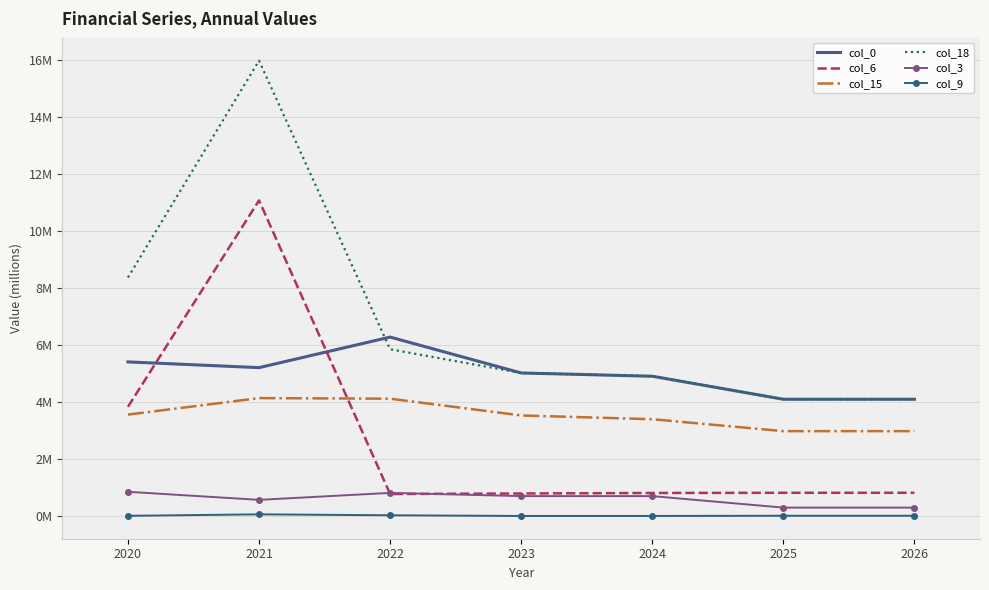

Which series changed the most between 2022 and 2023?

col_0